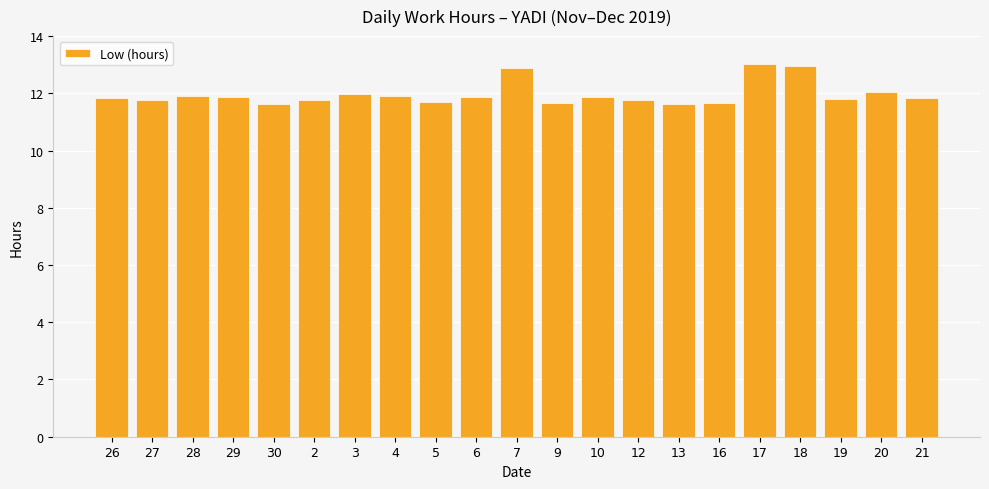

What is the sum of the values at 6 and 12?

23.6